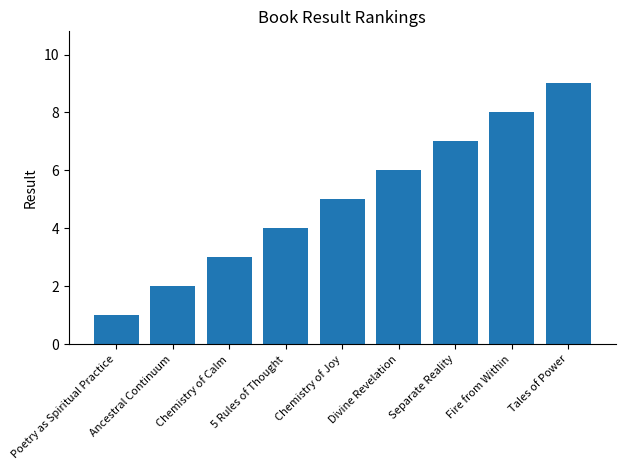

At which label is the value closest to 5?

Chemistry of Joy